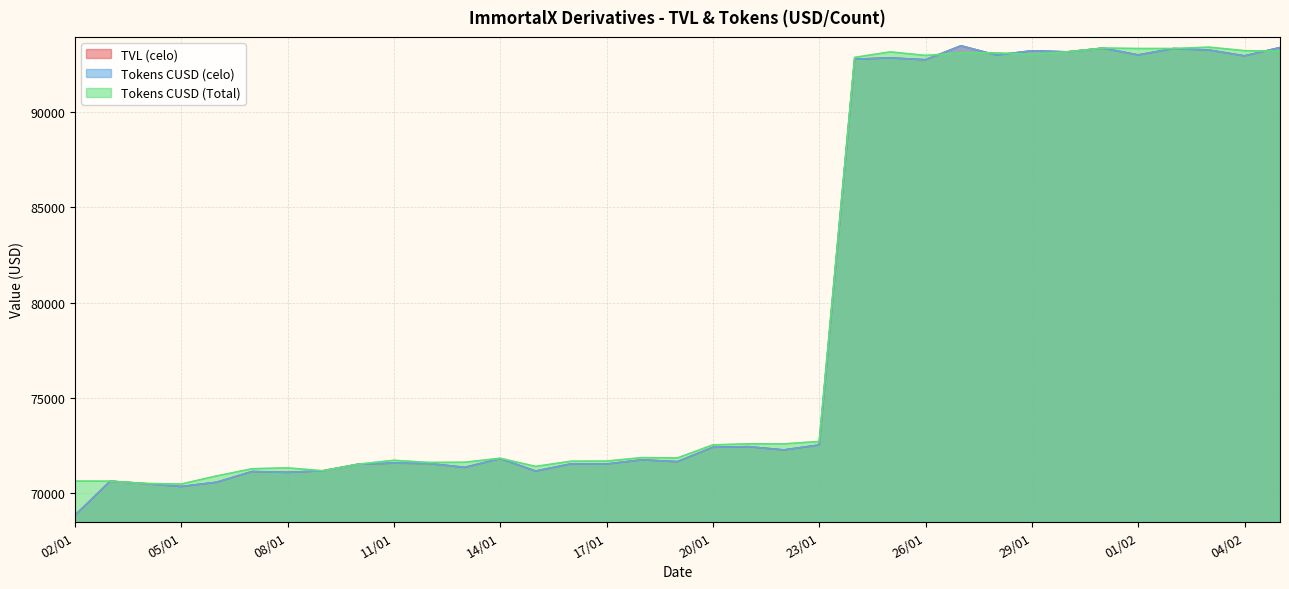

Rank the series at 16/01 from lowest to highest value.

TVL (celo), Tokens CUSD (celo), Tokens CUSD (Total)